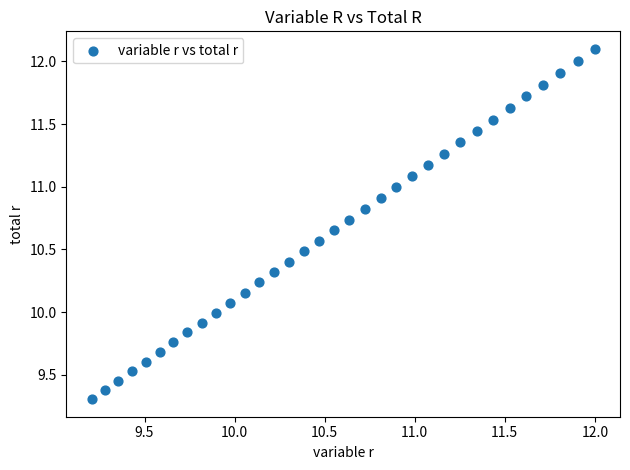

What is the range of X values (max minus min)?

2.8